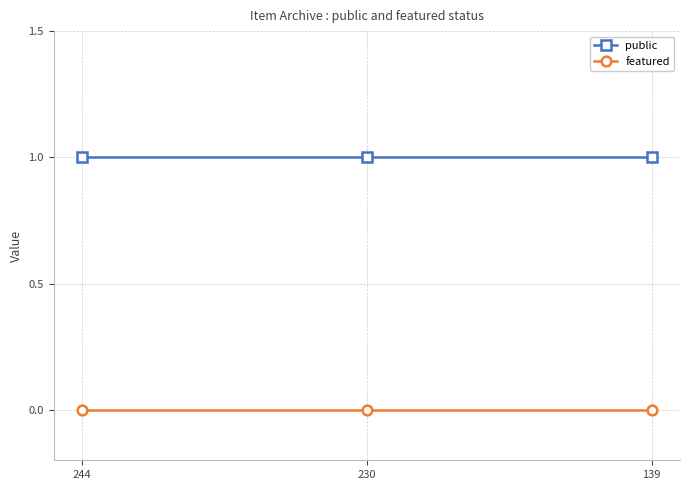

What is the value of the public point at the 2nd from the left?

1